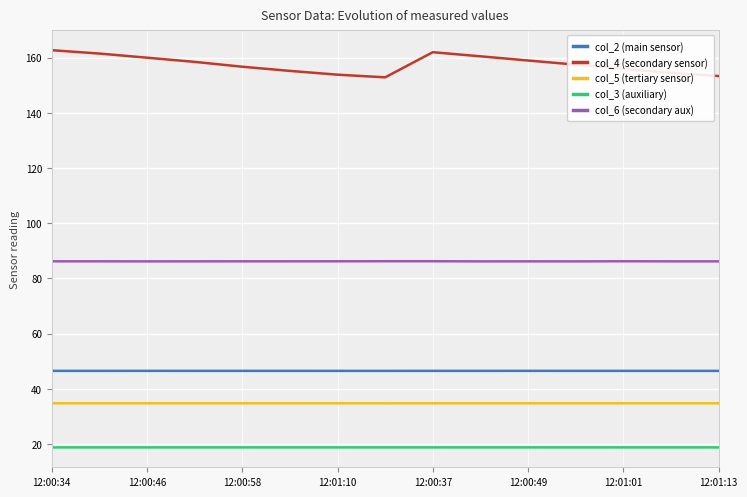

True or false: col_2 (main sensor) and col_6 (secondary aux) intersect in this chart.

False